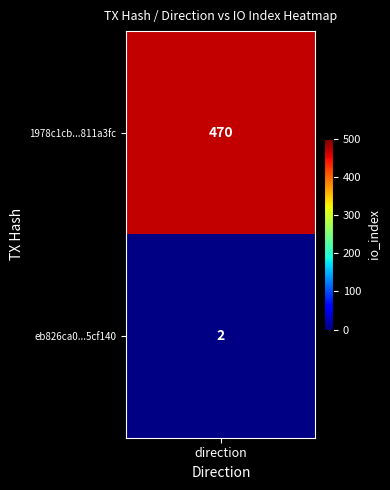

List the series in order of their overall mean, highest first.

1978c1cb1cbb2e2c88657c5666e4eb0c811a3fc, eb826ca07e5ab618185f1ffd9fa6aa9015cf140